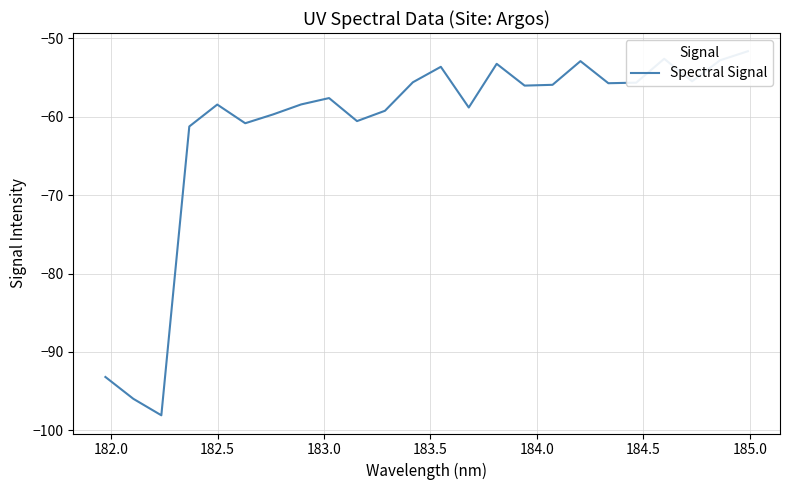

Does the chart display data point markers on the line(s)?

No